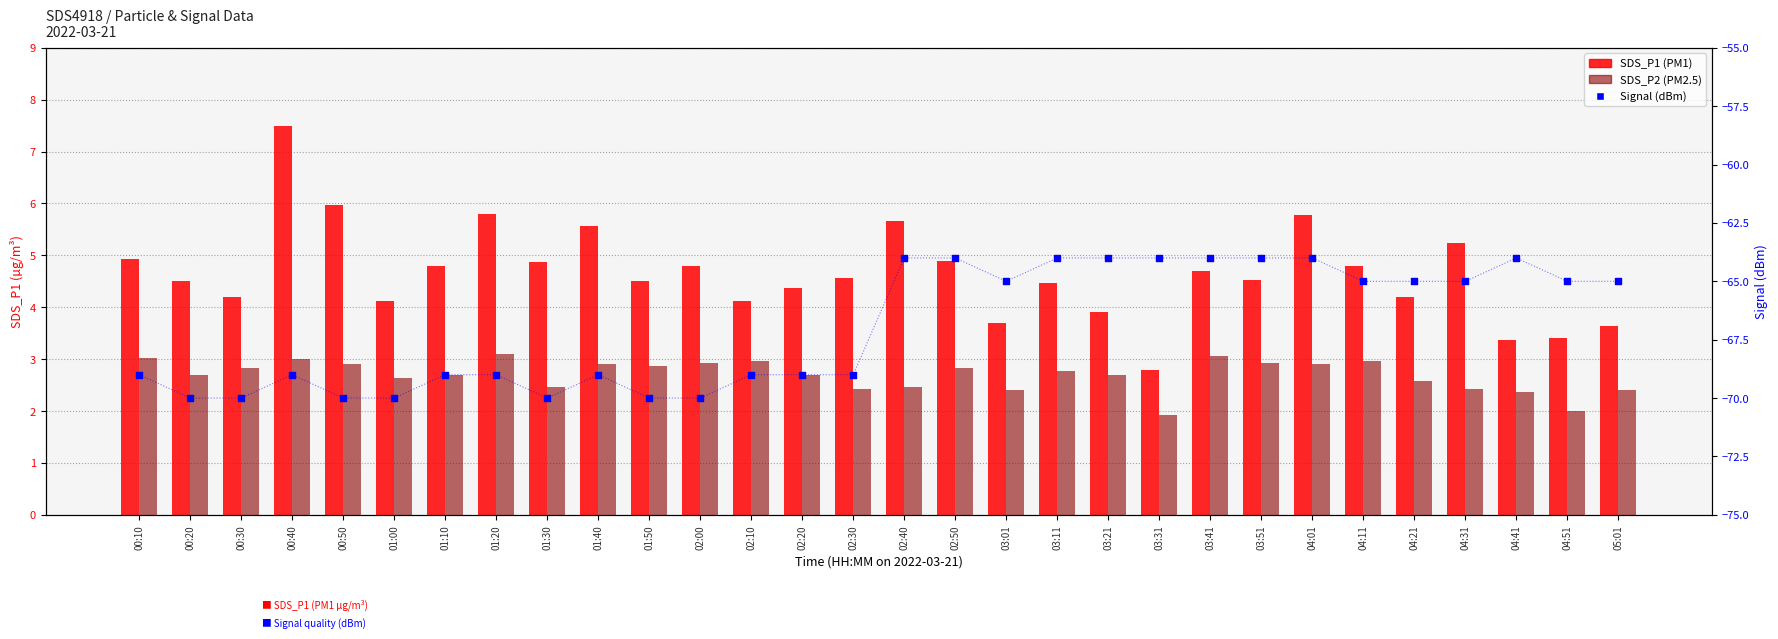

At how many categories does at least one series exceed -2?

30